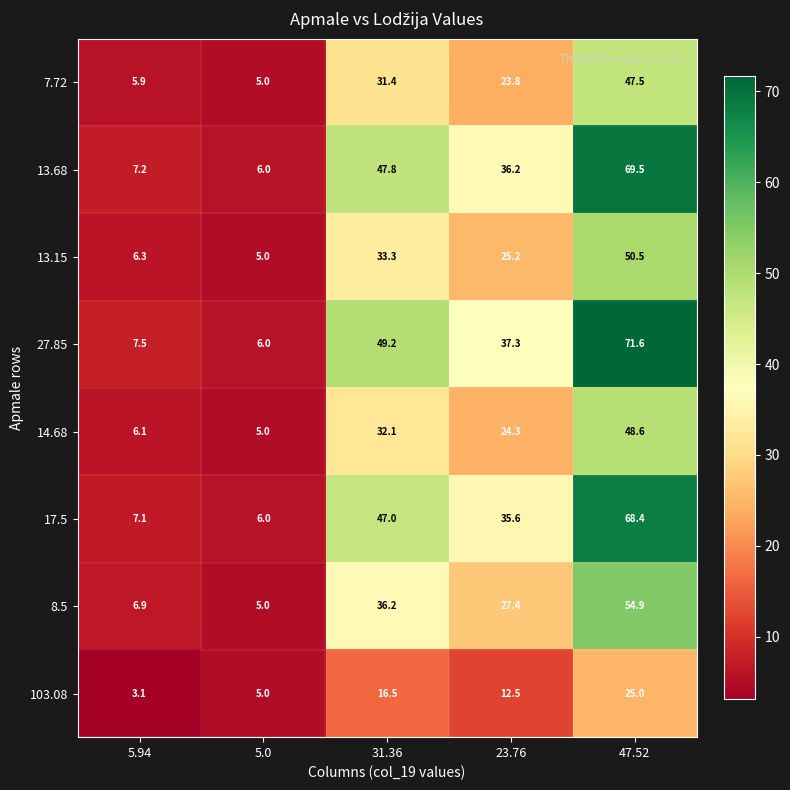

The value of 13.15 at 31.36 is 33.3. True or false?

True